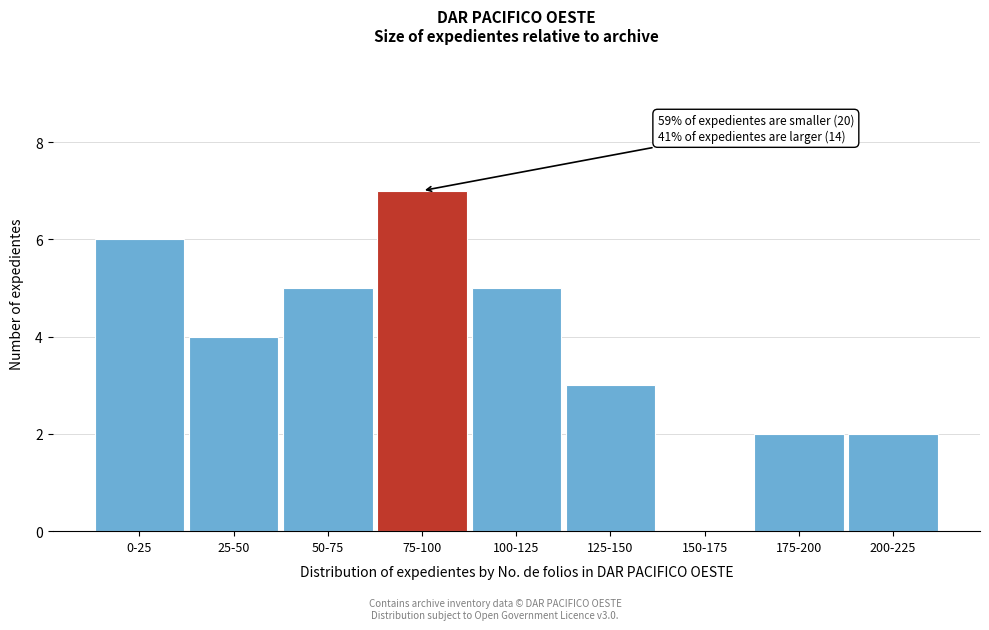

Reading left to right, transcribe all the data shown in this chart.

0-25=6	25-50=4	50-75=5	75-100=7	100-125=5	125-150=3	150-175=0	175-200=2	200-225=2